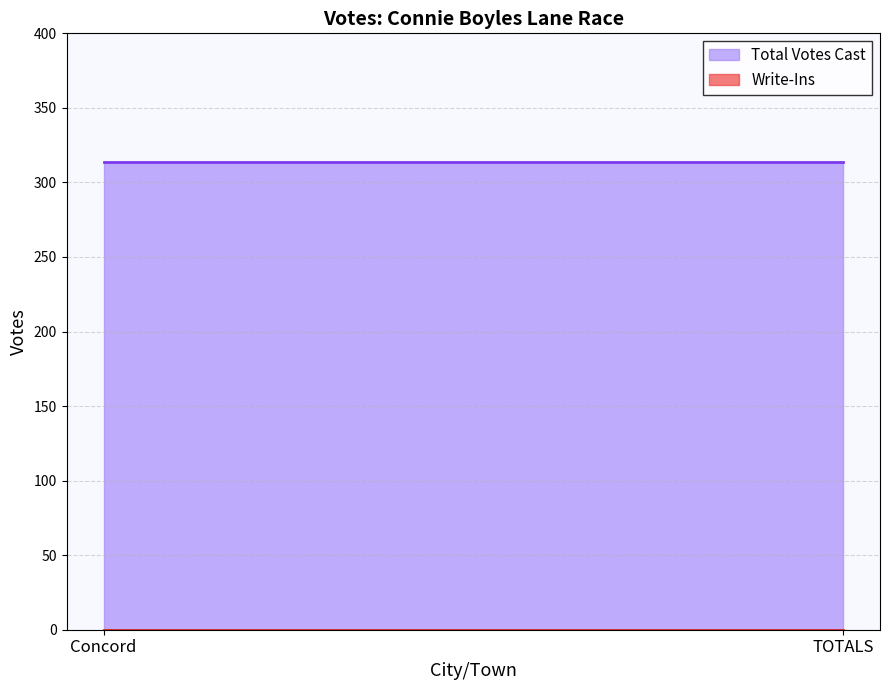

How many series are shown in this chart?

2